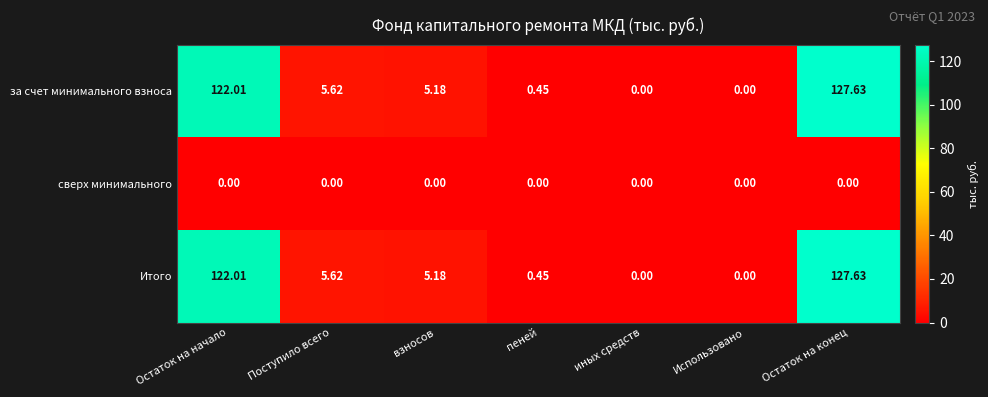

At which label is за счет минимального взноса closest to 63?

Поступило всего